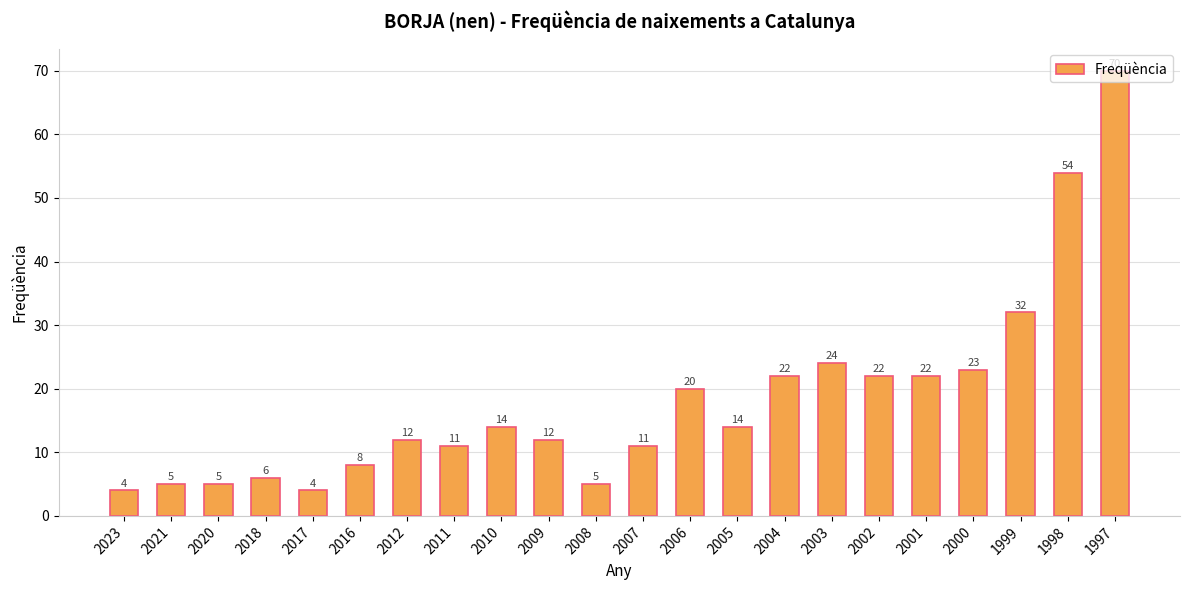

What is the value of the 1st bar from the left?

4